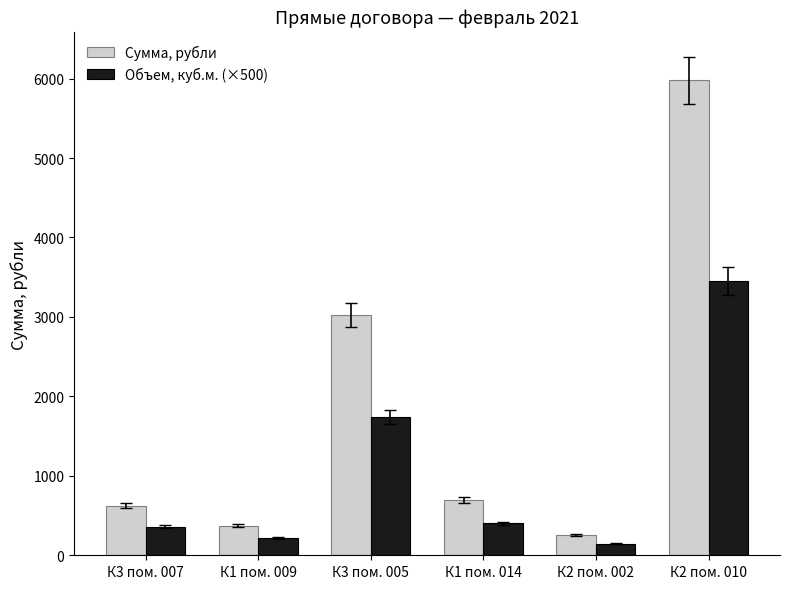

Which series has the widest spread of values?

Сумма, рубли